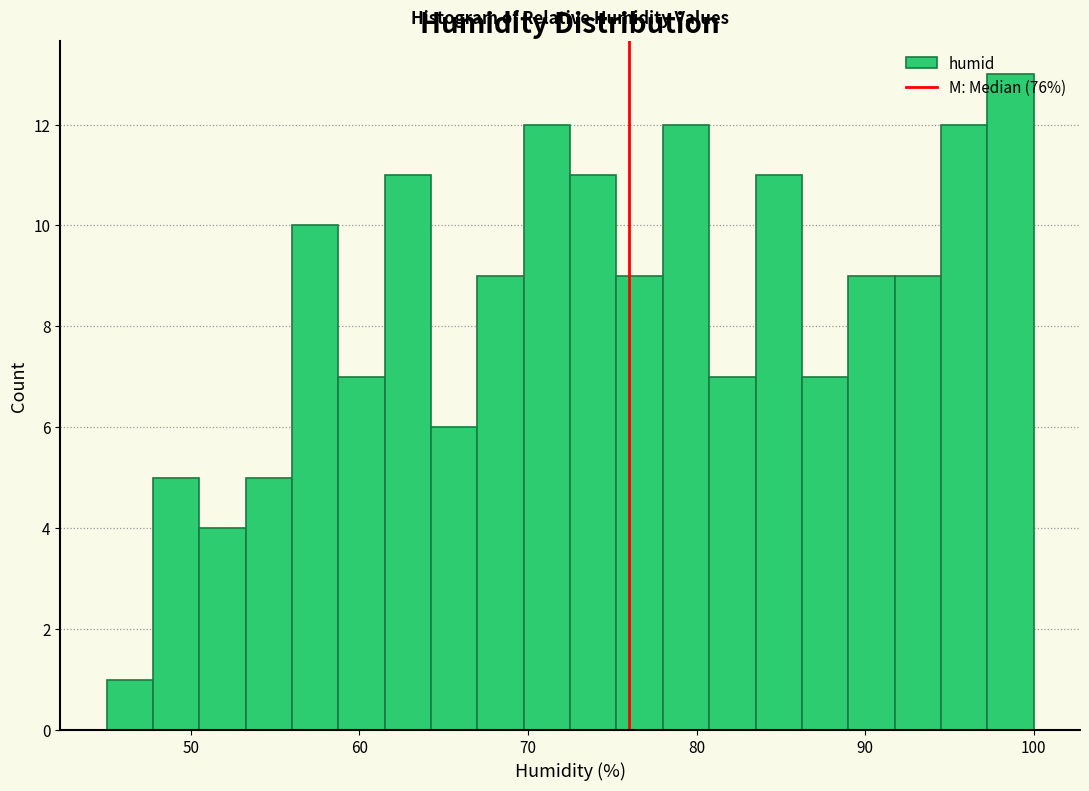

Read against the x-axis, roughly where is the centre of the tallest bar?

99